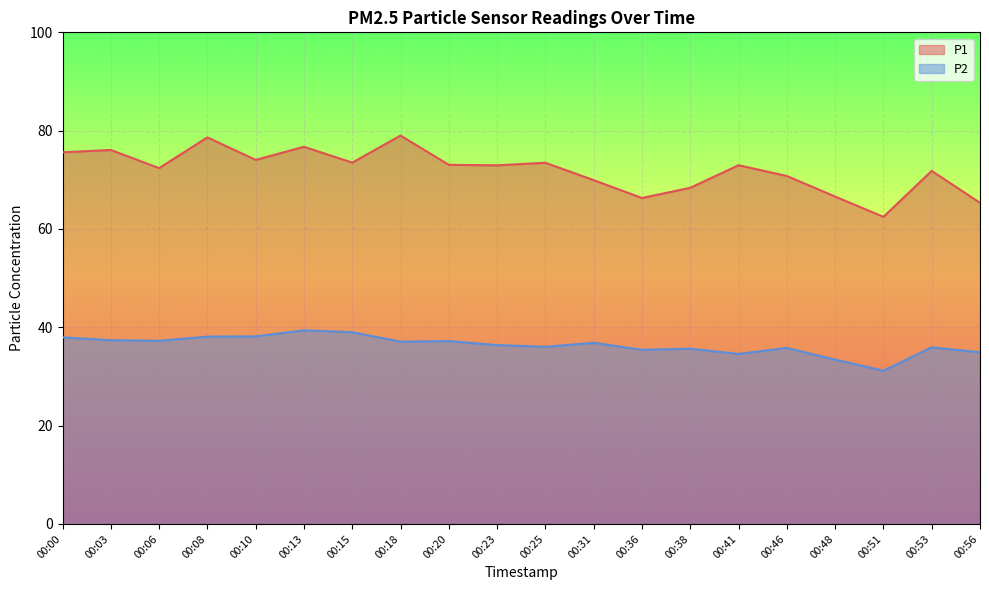

How many distinct data groups are displayed?

2